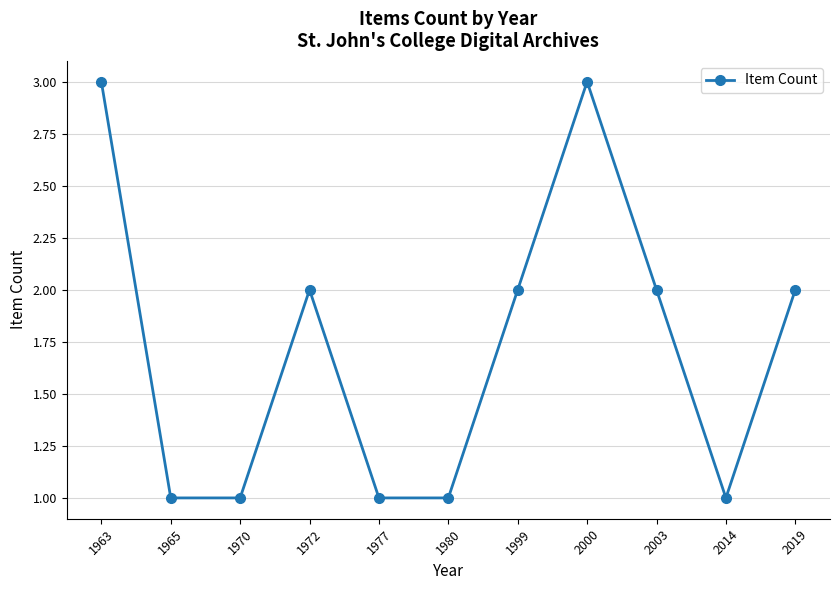

Is it true that the value at 1999 is 2?

True